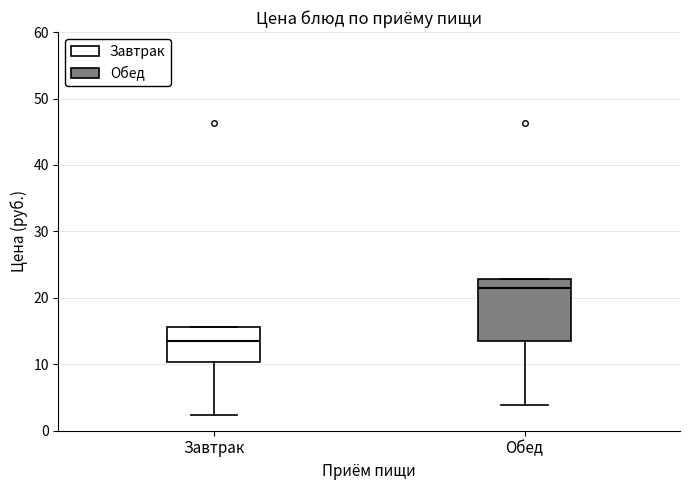

Where does the lower whisker of the box for Обед end on the y-axis? The values are not printed on the chart, so give them approximately, as read against the axis.

4